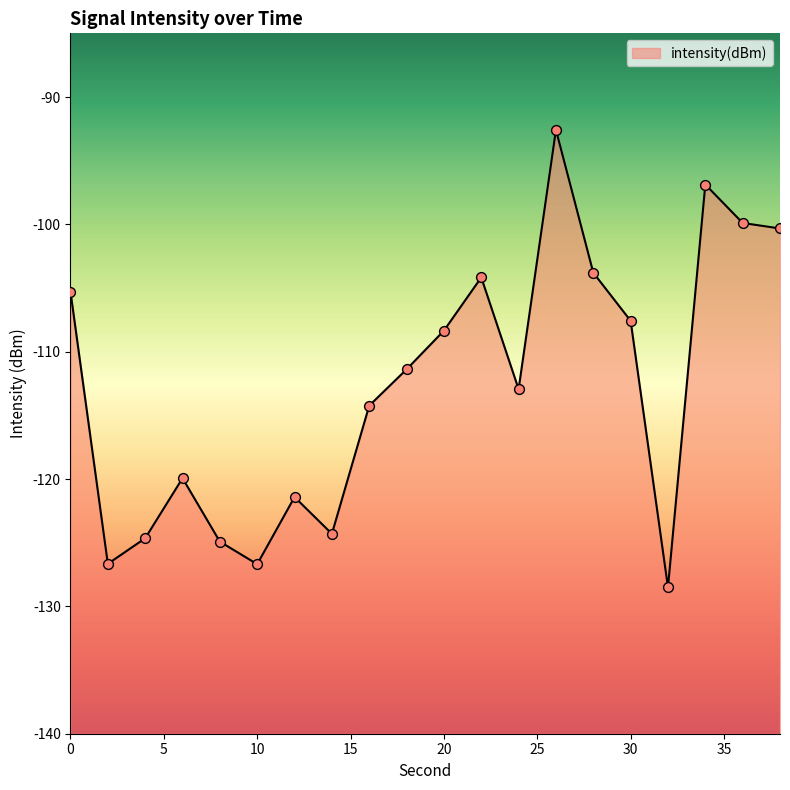

What is the change in value from 2 to 18?

+15.3